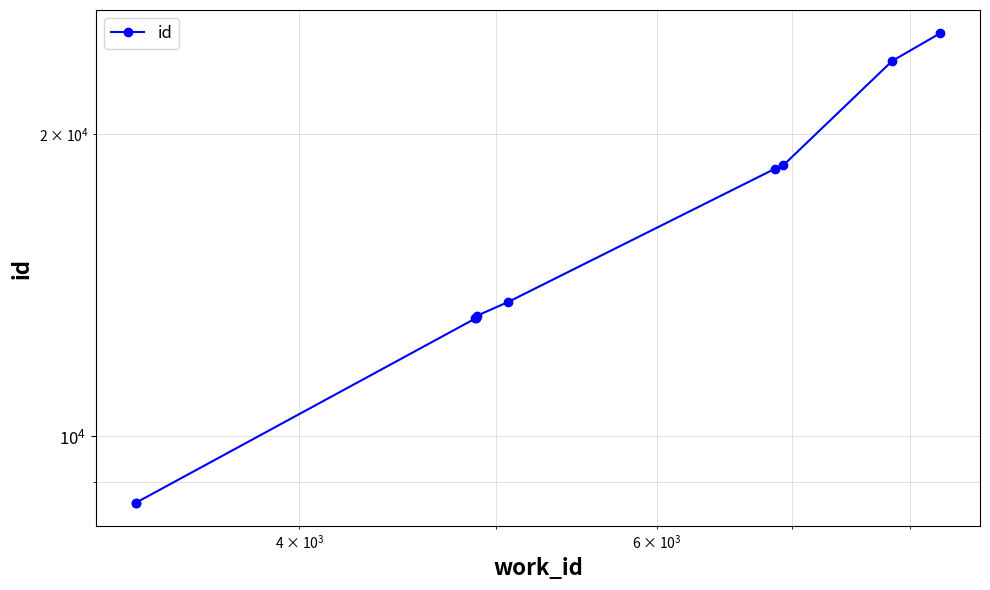

How many lines are shown in the chart?

1